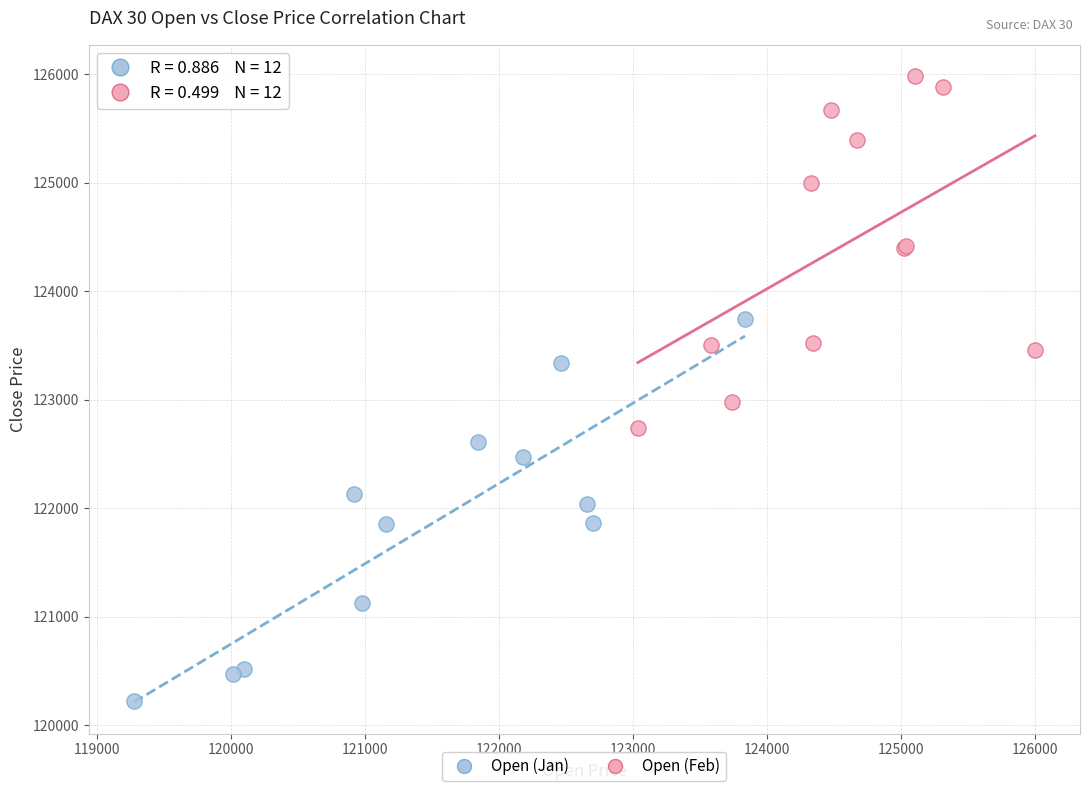

Which series contains the lowest Y value?

Open (Jan)